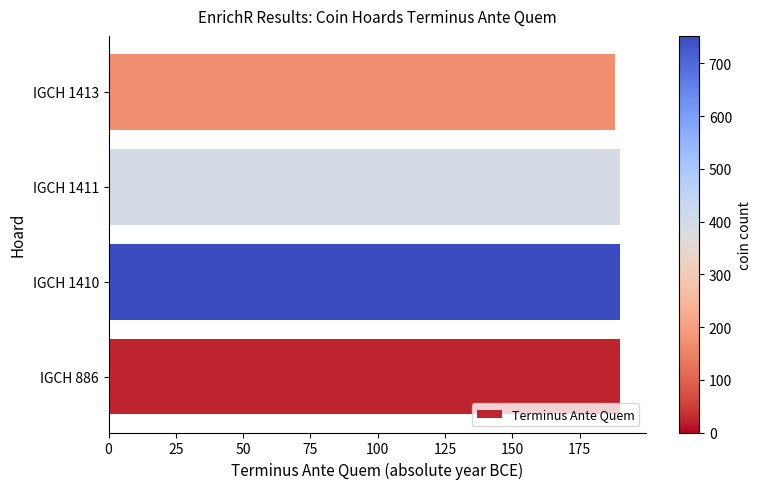

True or false: the data shows 188 at IGCH 1413.

True